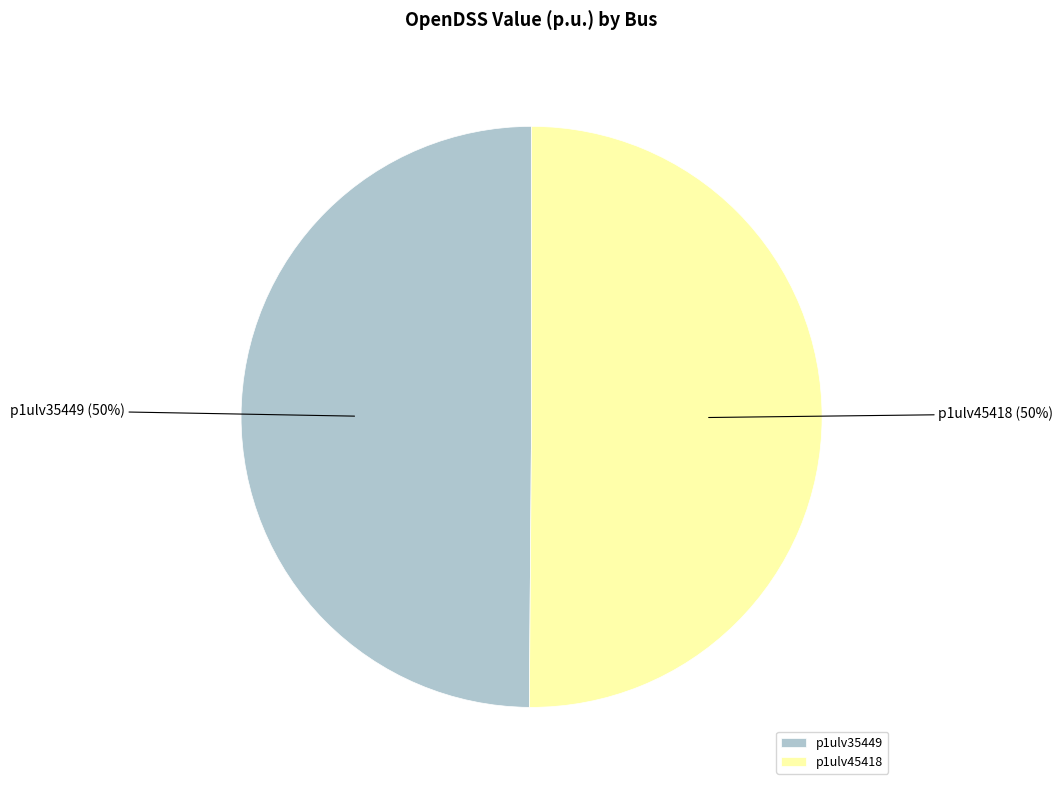

What is the ratio of the value at p1ulv35449 to the value at p1ulv45418?

1.0